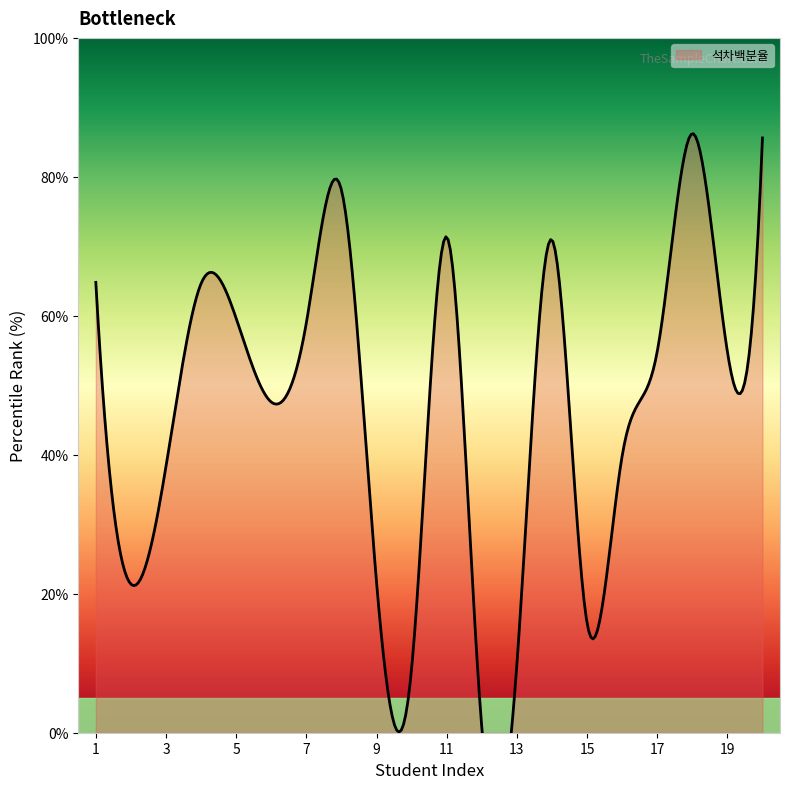

Where is the data nearest to the value 43?

16